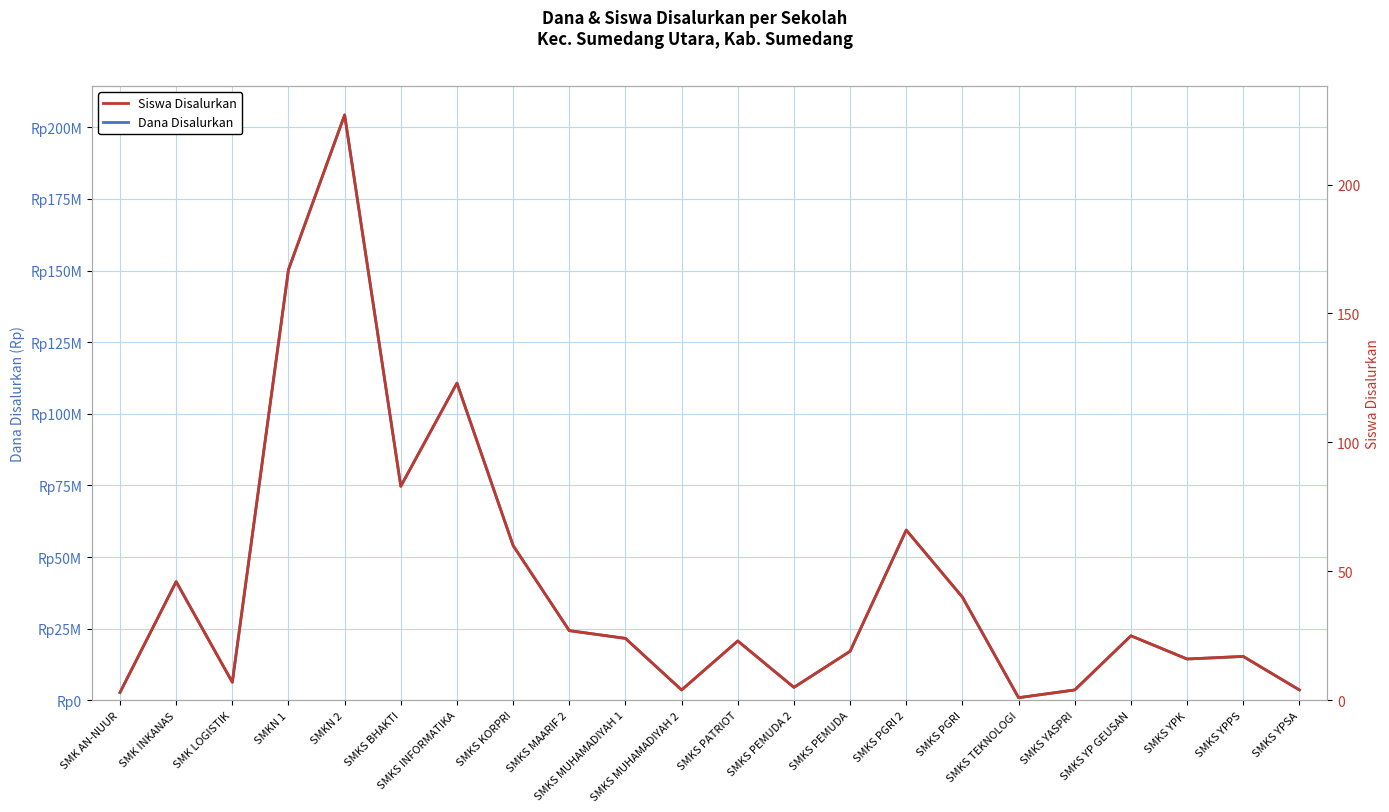

How many lines are shown in the chart?

2